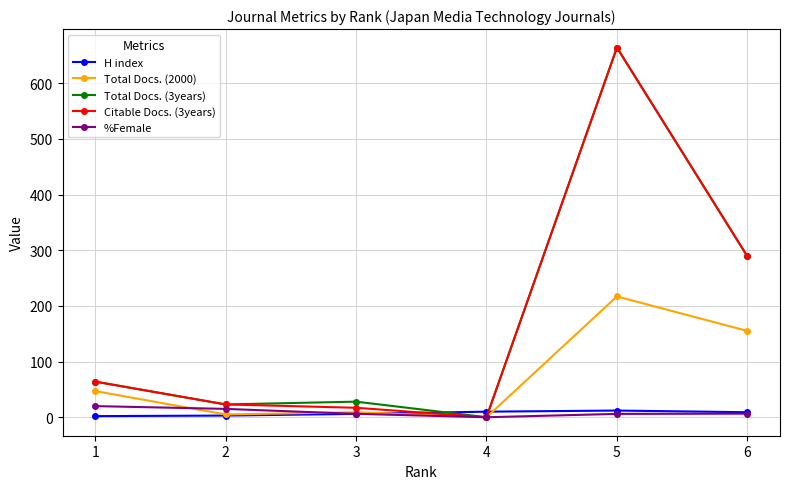

True or false: Total Docs. (3years) has more than 0 interior local peaks.

True